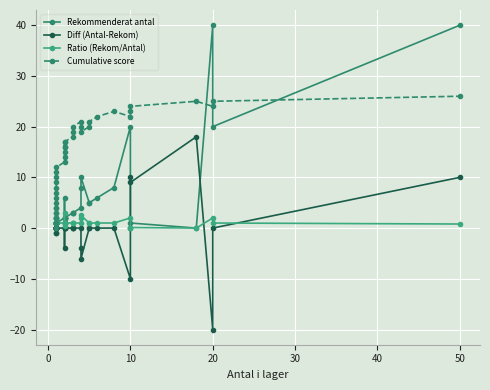

How many lines are shown in the chart?

4